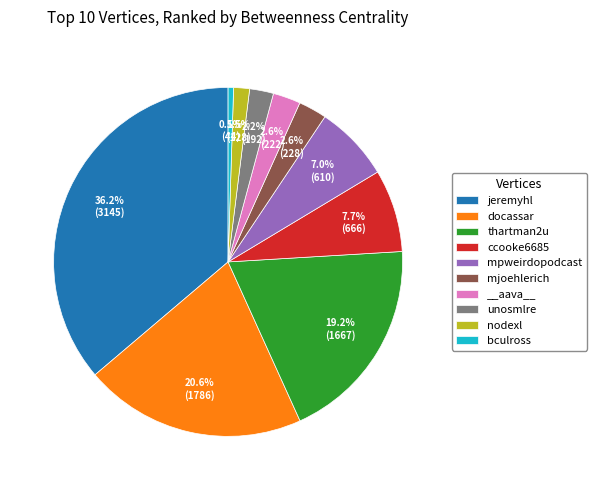

How much of the chart is everything except mjoehlerich?

97.4%